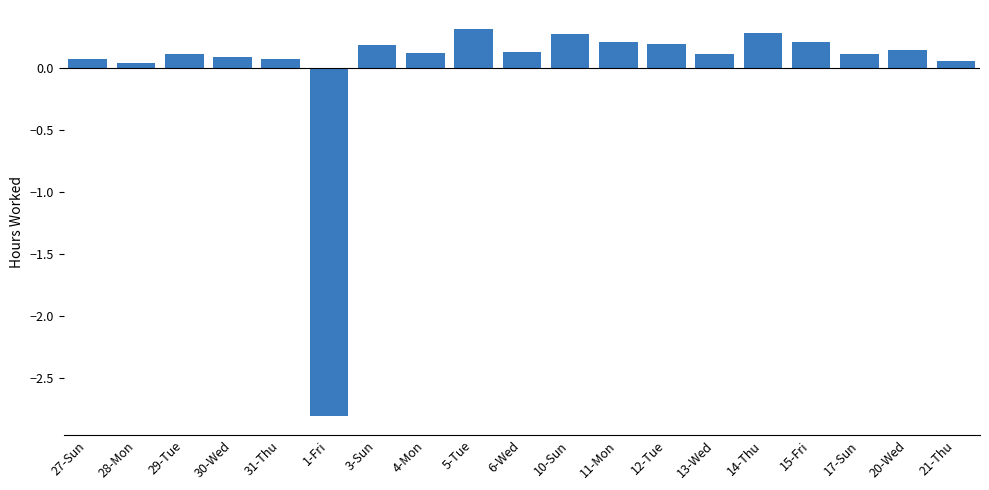

What is the sum of the values at 1-Fri and 13-Wed?

-2.7